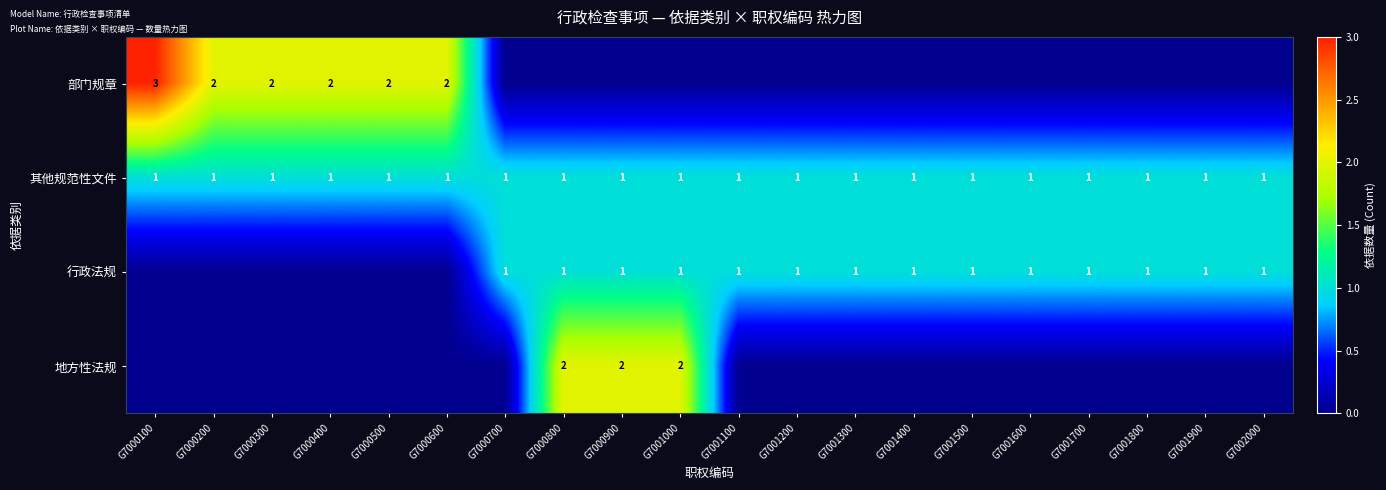

What is the sum of all 其他规范性文件 values?

20